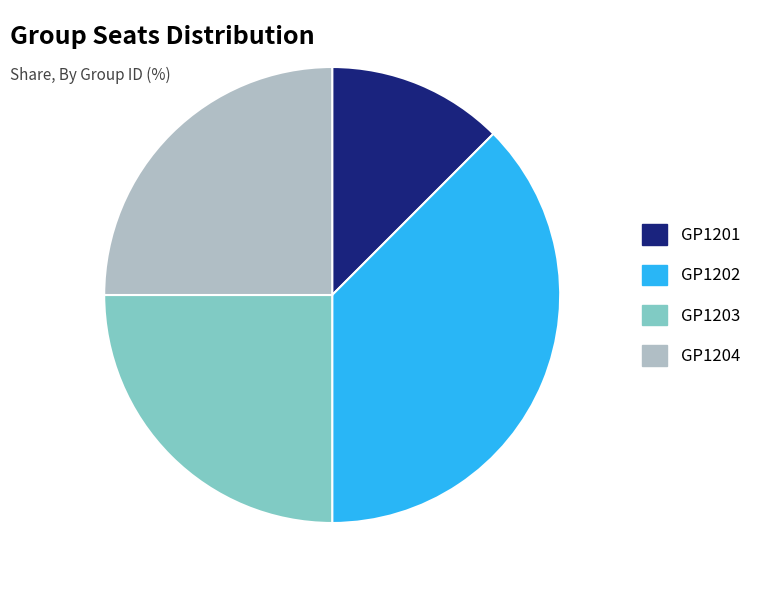

Is the sum of GP1204 and GP1201 greater than half?

No